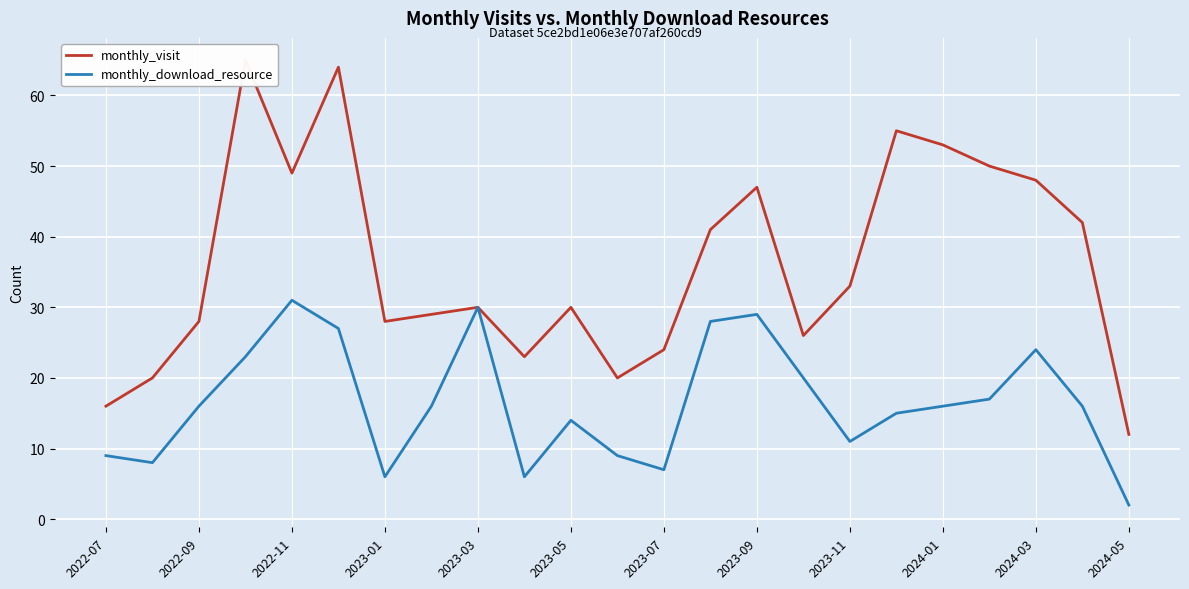

The monthly_download_resource series shows 3 at 2022-07. True or false?

False